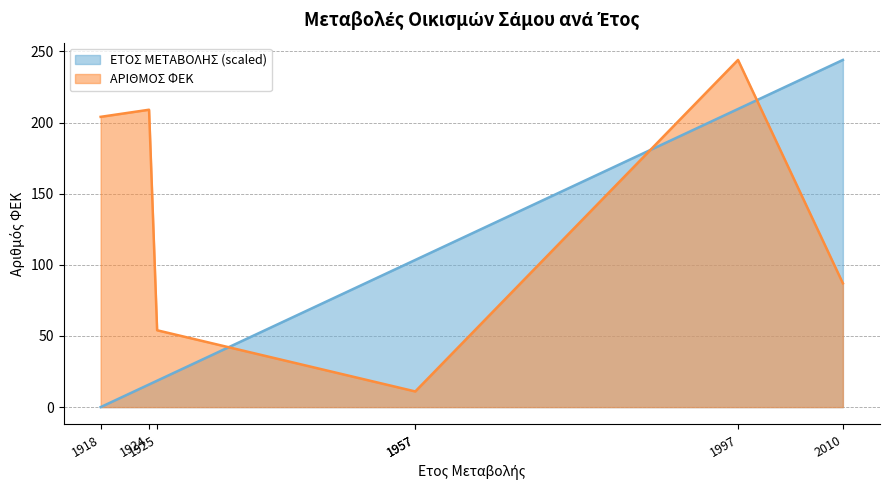

Which category has the lowest value across all series?

1918